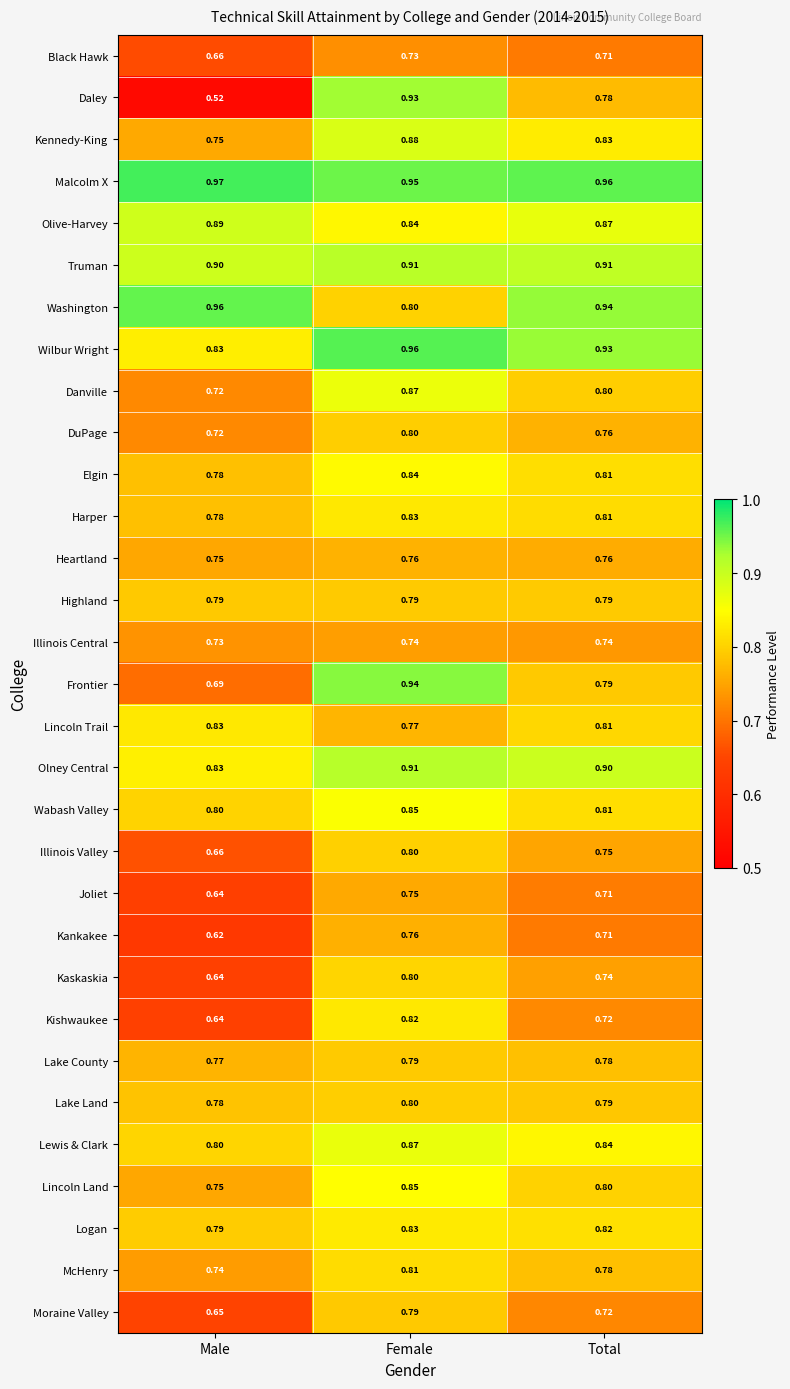

Which category has the lowest value in the Kishwaukee series?

Male